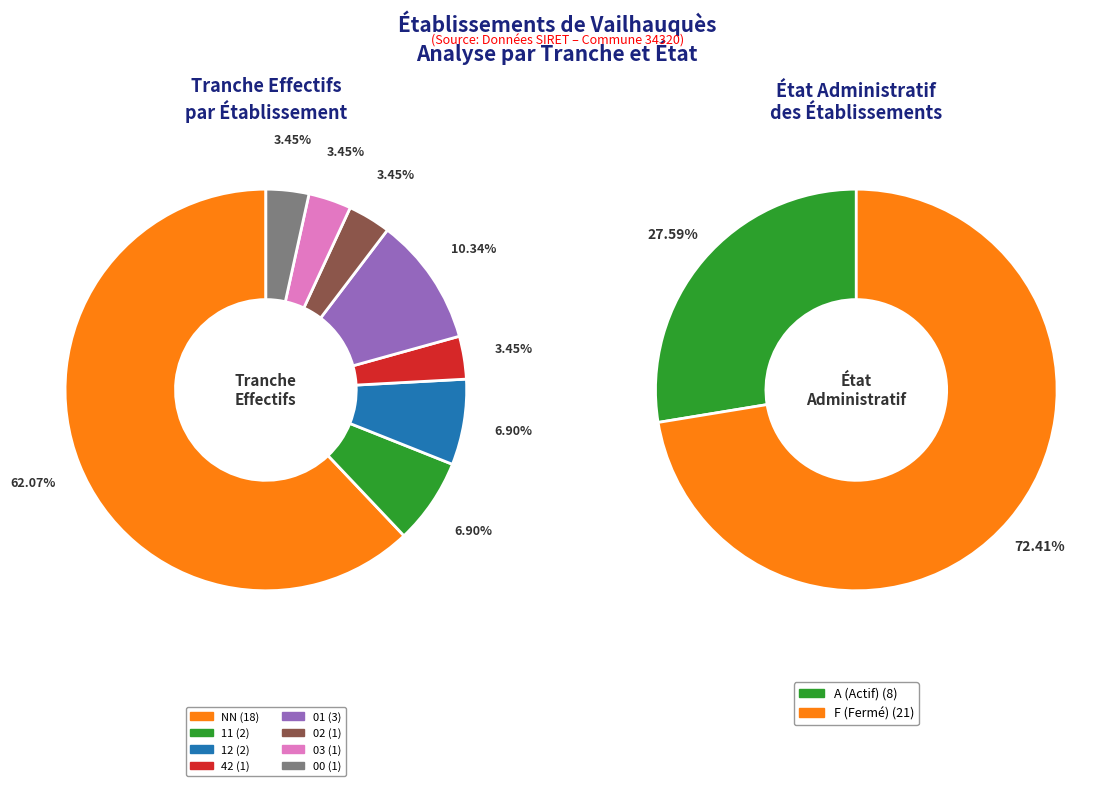

How many slices are in this pie chart?

8